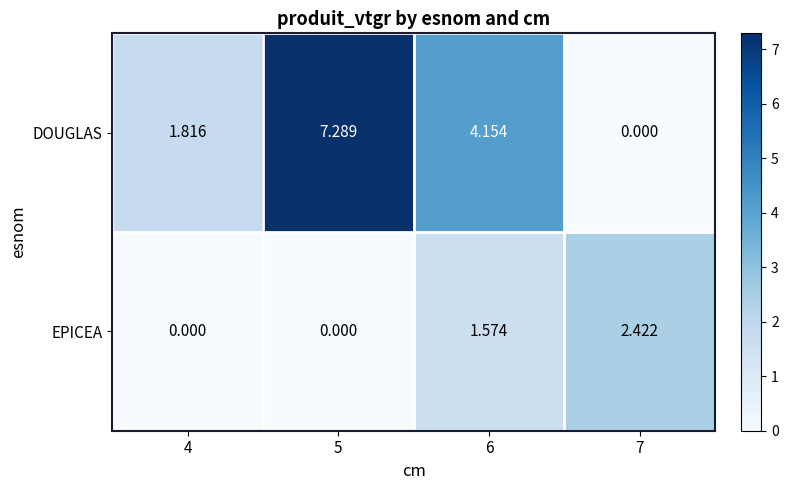

Which series has the widest spread of values?

DOUGLAS